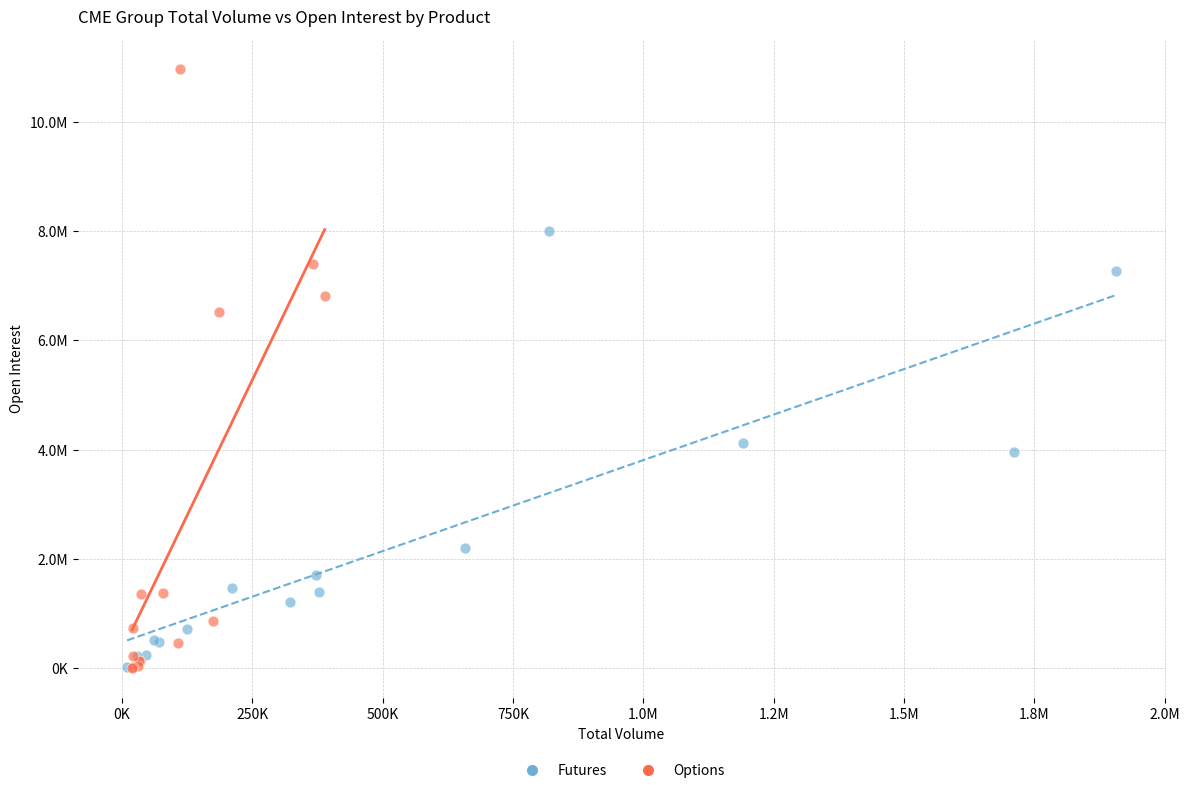

What are all the series names shown in the legend?

Futures, Options